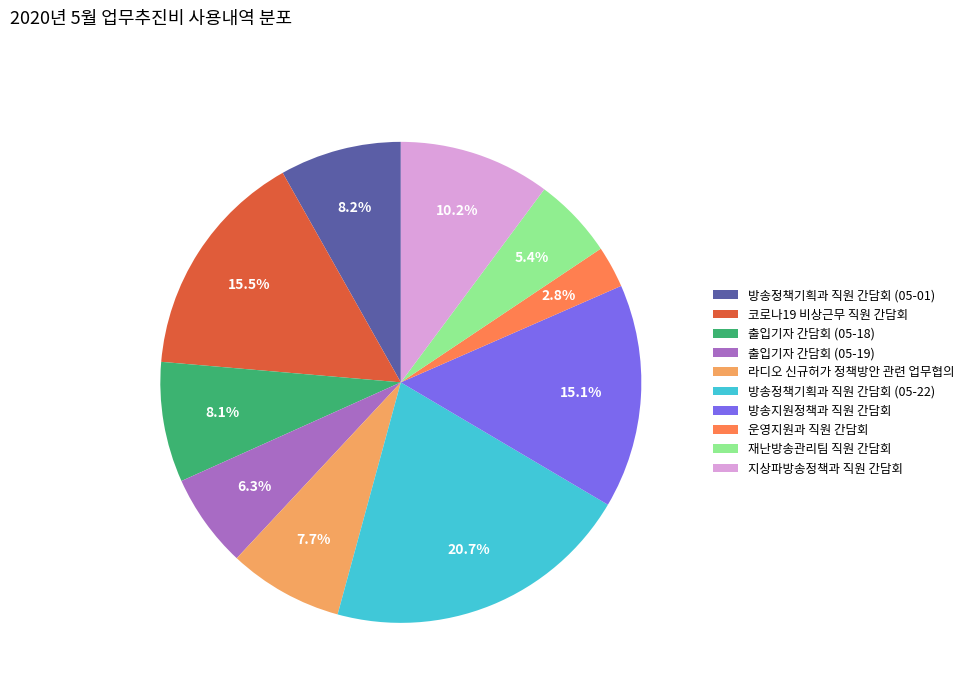

Does any single category account for the majority?

No